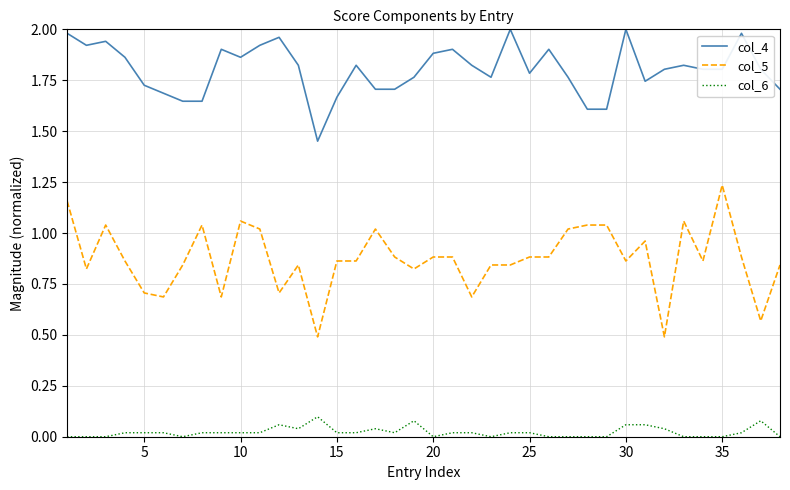

True or false: col_6 has more than 0 interior local peaks.

True